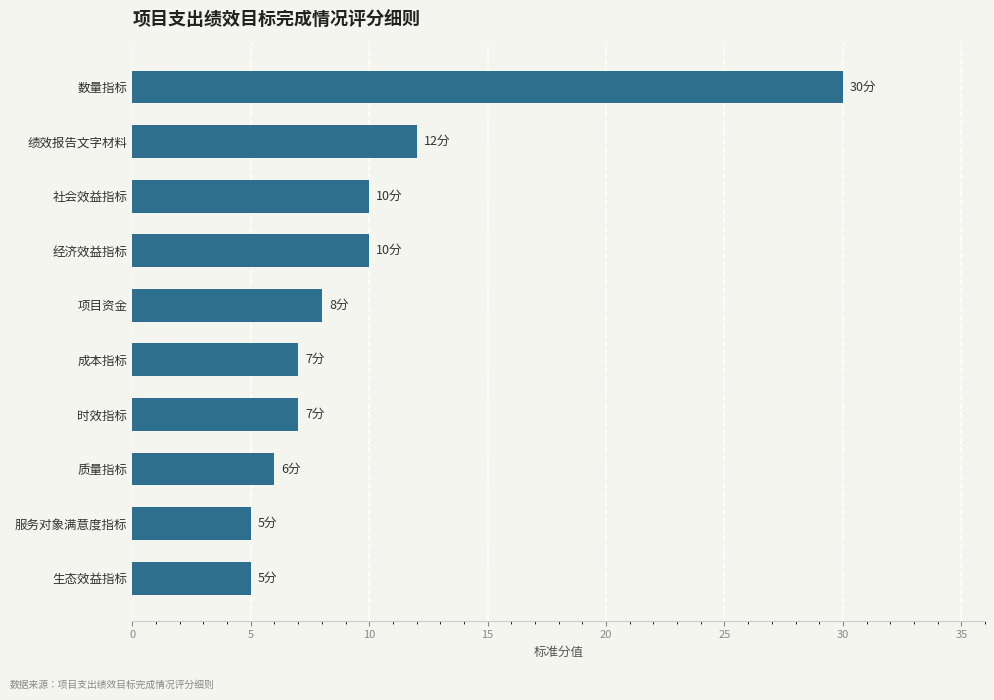

What value does the data have at 绩效报告文字材料?

12